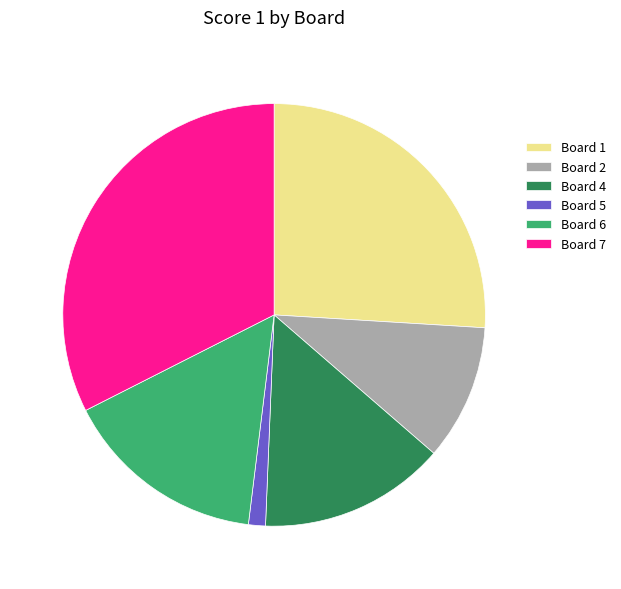

Which category has the smallest portion of the pie?

Board 5